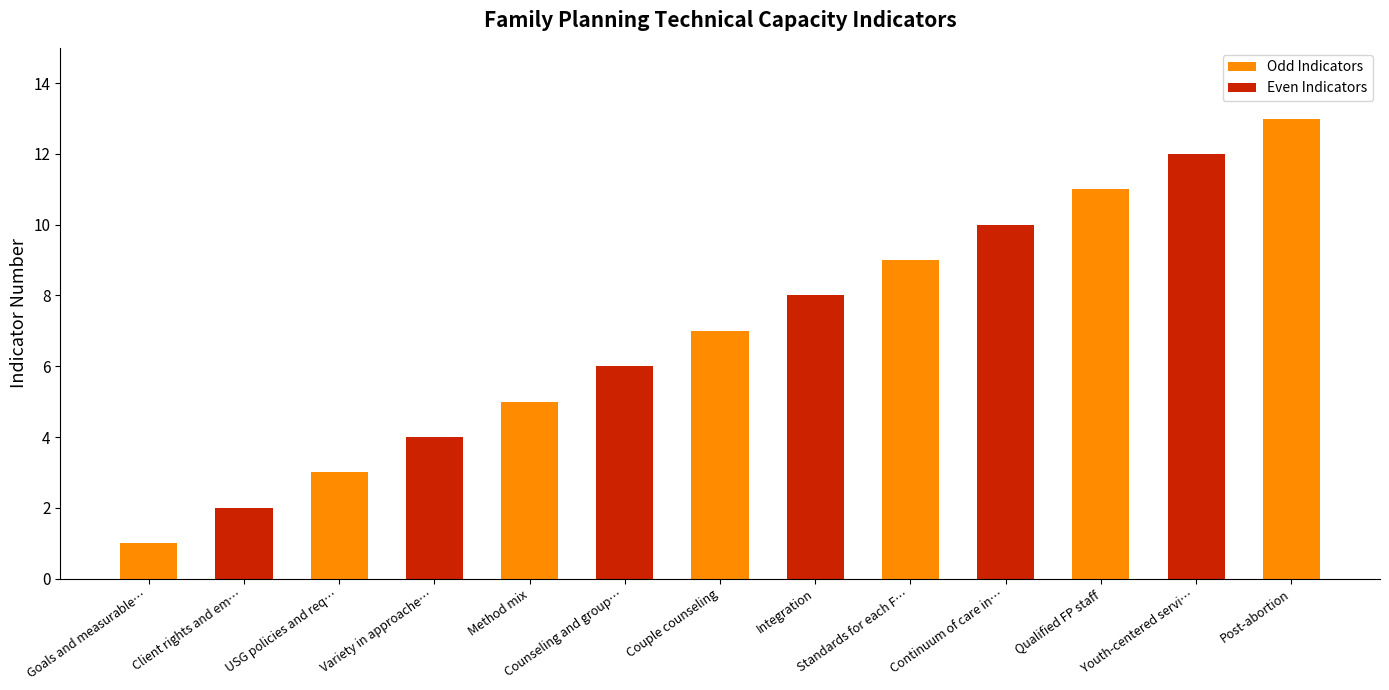

Where does the data first go above 7?

Integration